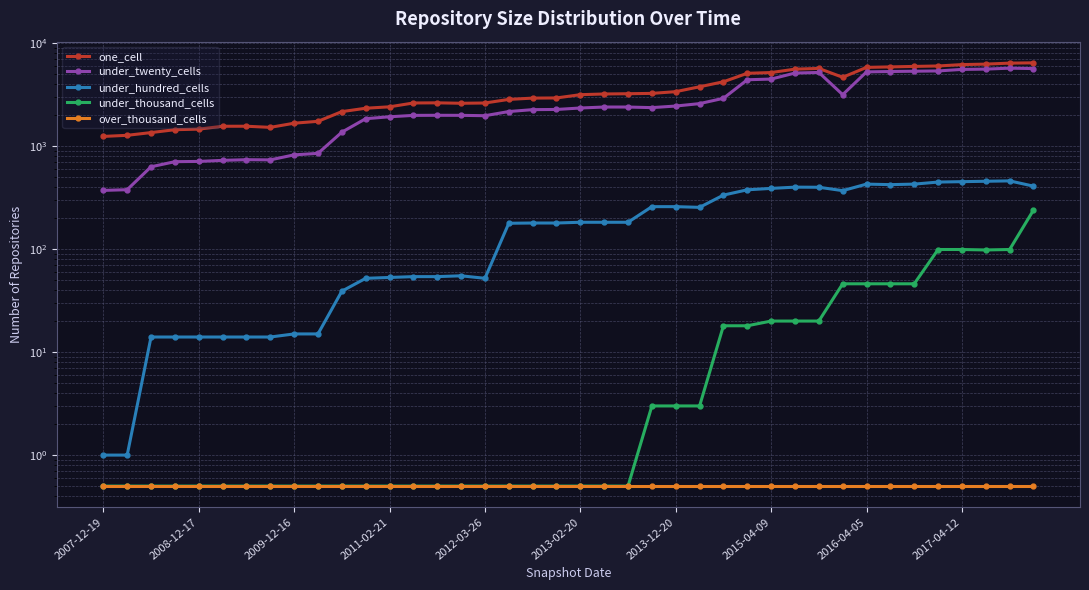

True or false: over_thousand_cells and under_hundred_cells intersect in this chart.

False